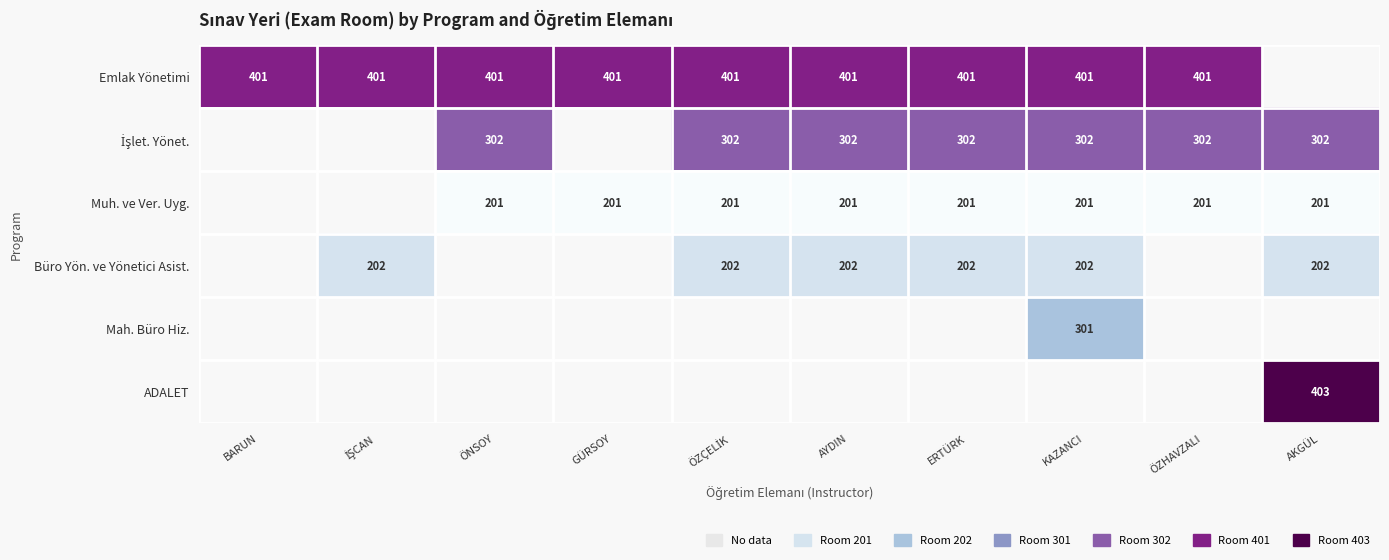

True or false: Emlak Yönetimi has a value of 401 at KAZANCI.

True